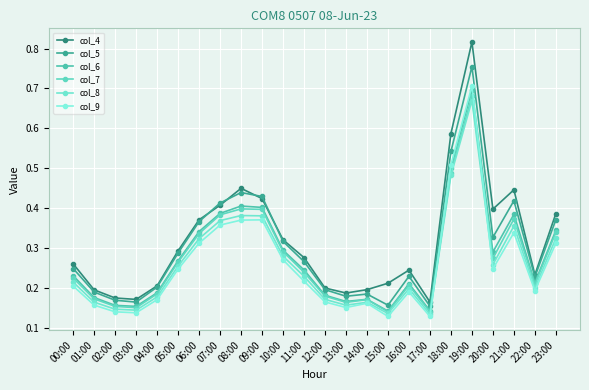

What is the average value of the col_6 series?

0.3